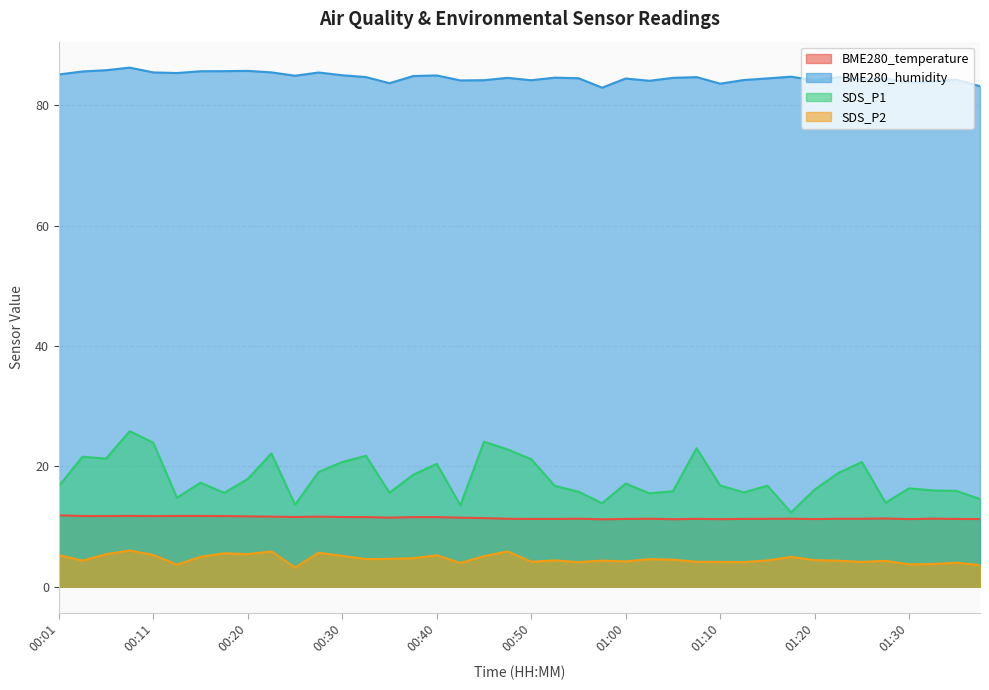

What is the label of the 6th point from the left?

00:13